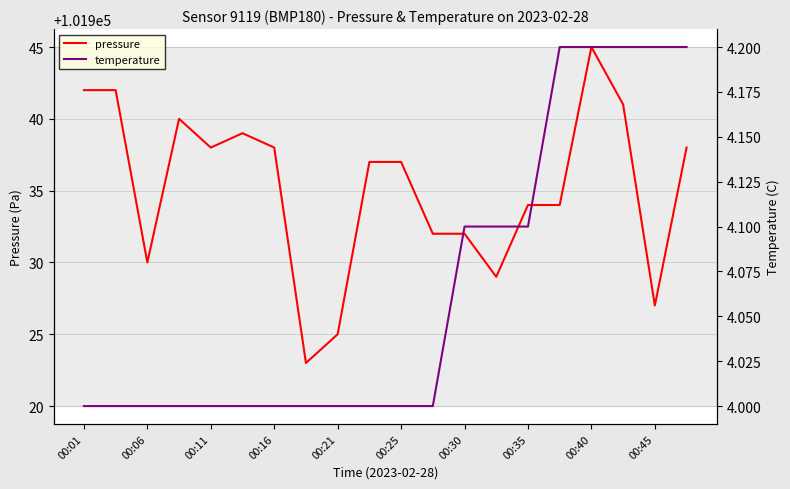

Which series has the largest range (max minus min)?

pressure